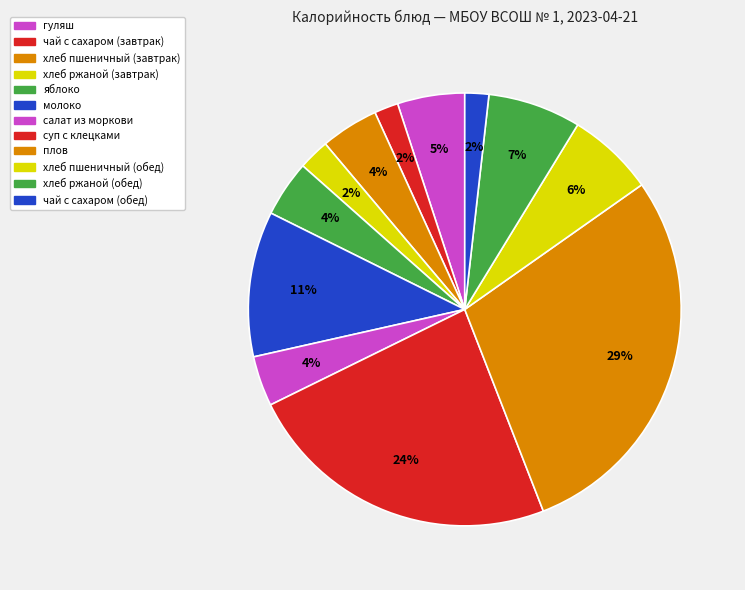

Does any single category account for the majority?

No